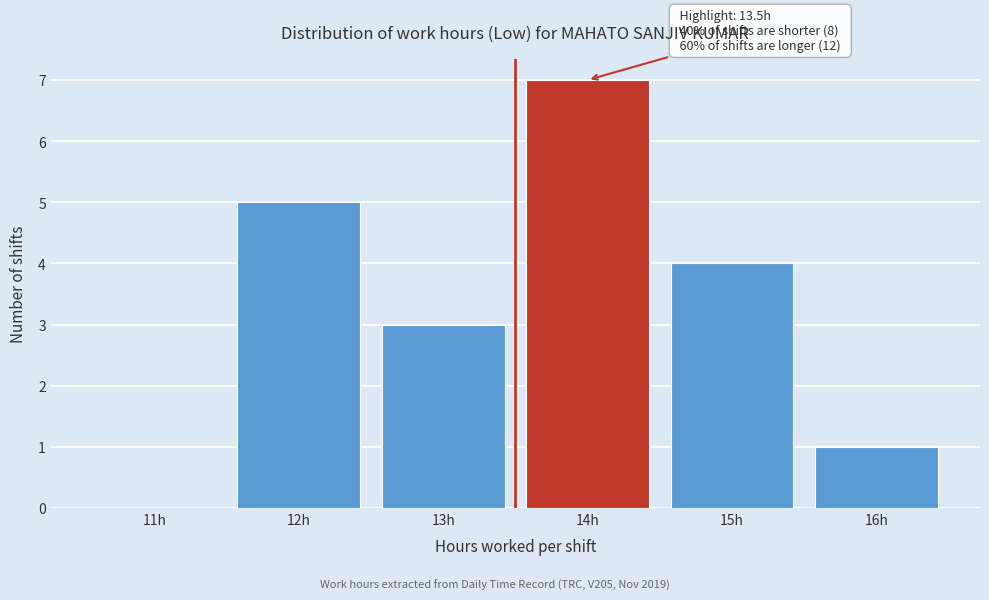

Which range on the x-axis has the tallest bar?

13.5 to 14.5